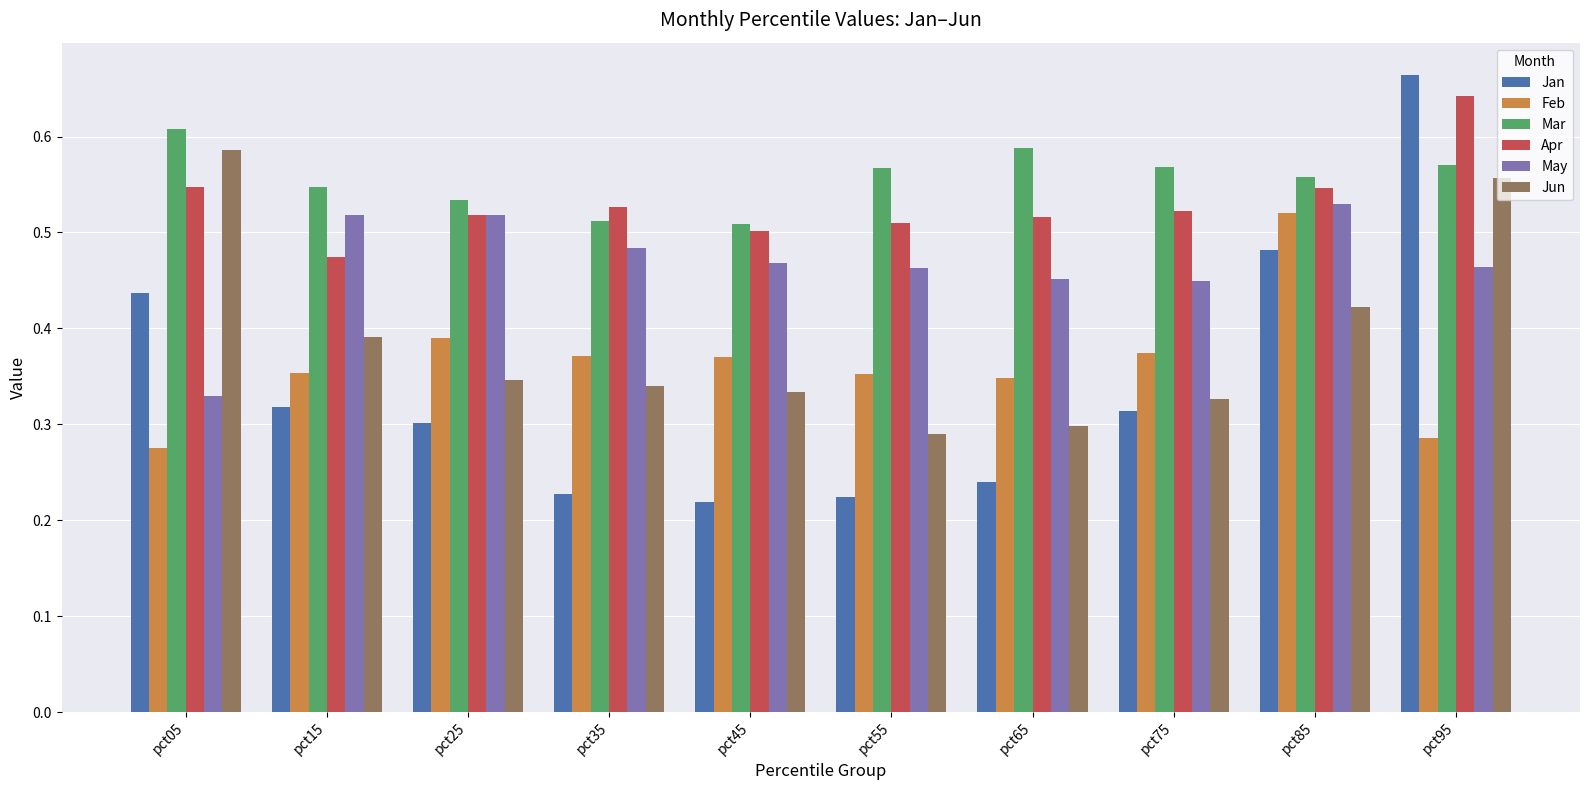

Is the value of Jun at pct75 greater than the value of Apr at pct95?

No